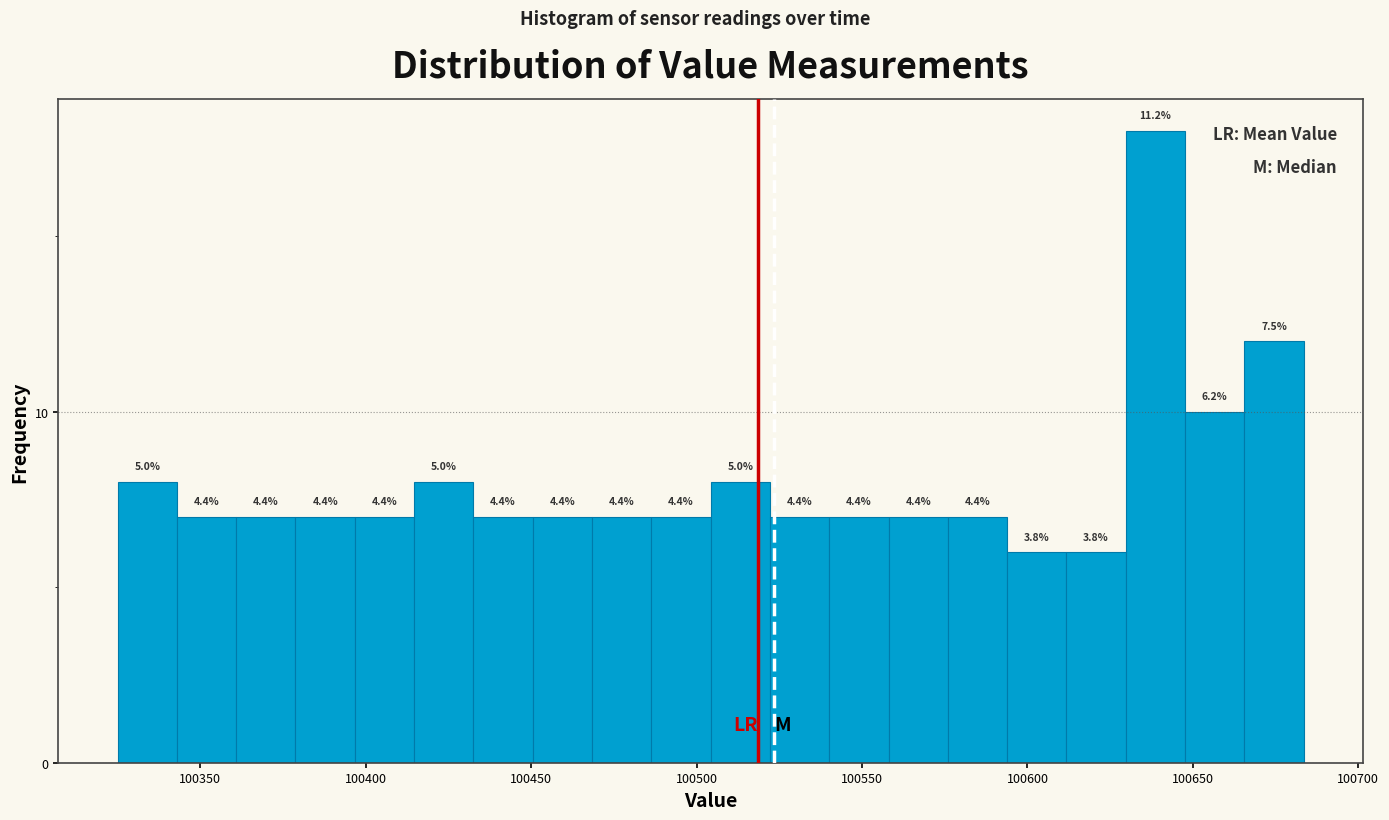

Around what value on the x-axis is the tallest bar? Give the approximate position of its centre, as read against the axis.

100640